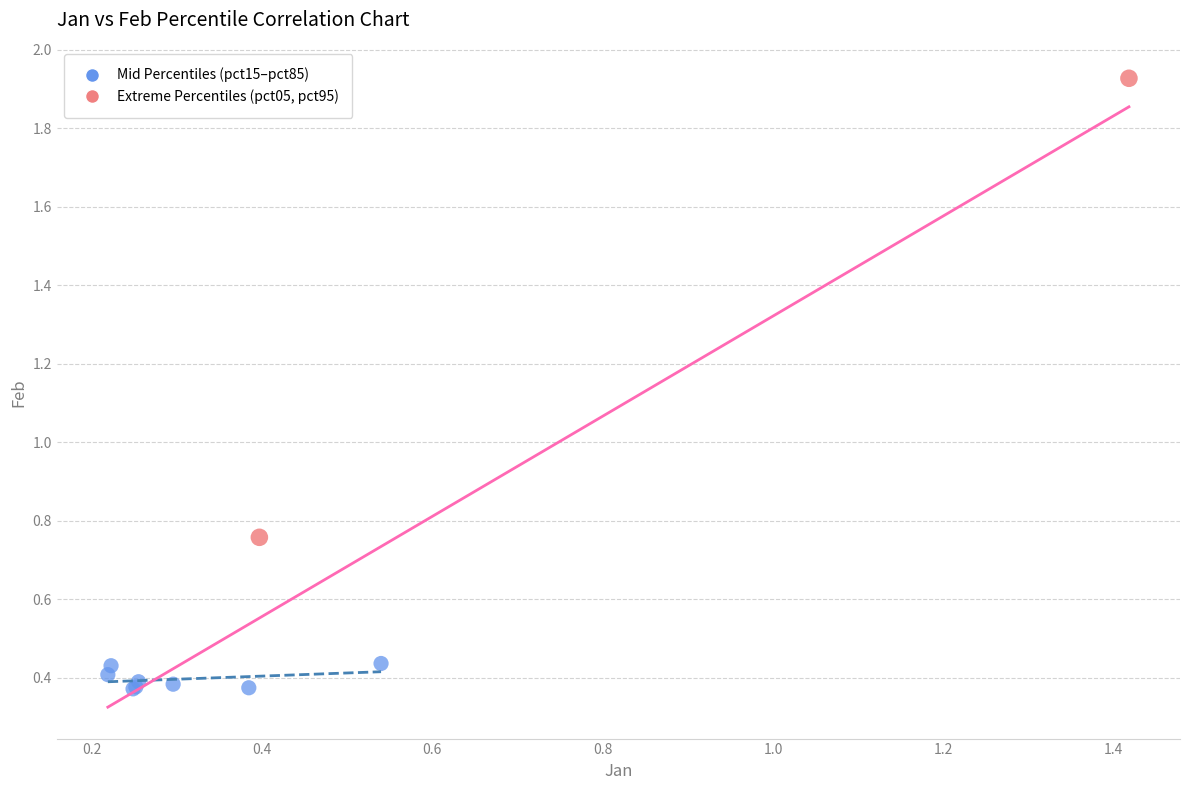

What are all the series names shown in the legend?

Mid Percentiles (pct15–pct85), Extreme Percentiles (pct05, pct95)